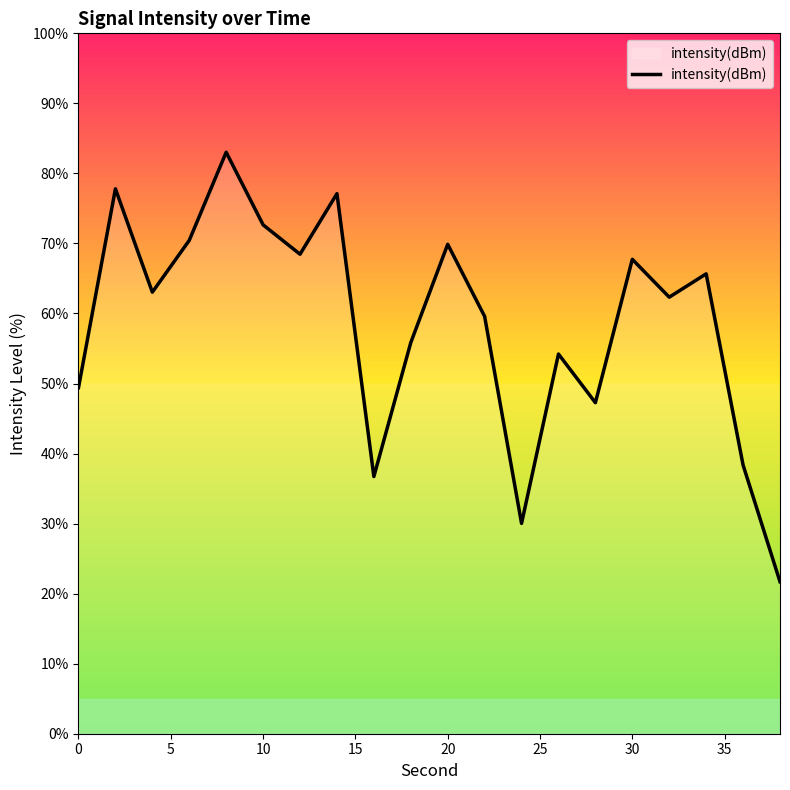

What is the greatest value displayed?

83.0